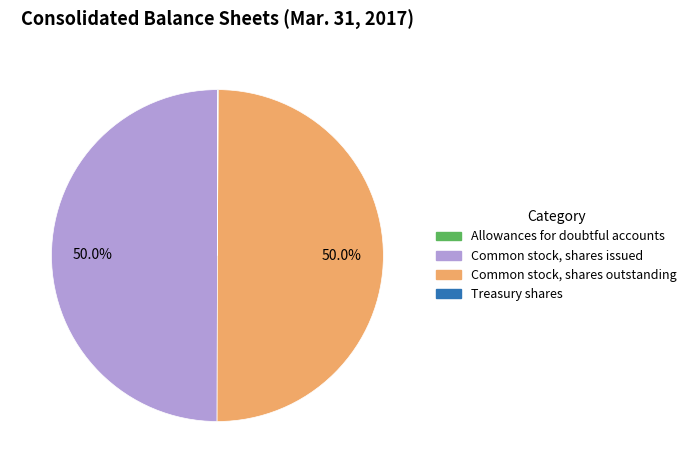

To the nearest percent, what portion does Common stock, shares outstanding represent?

50%